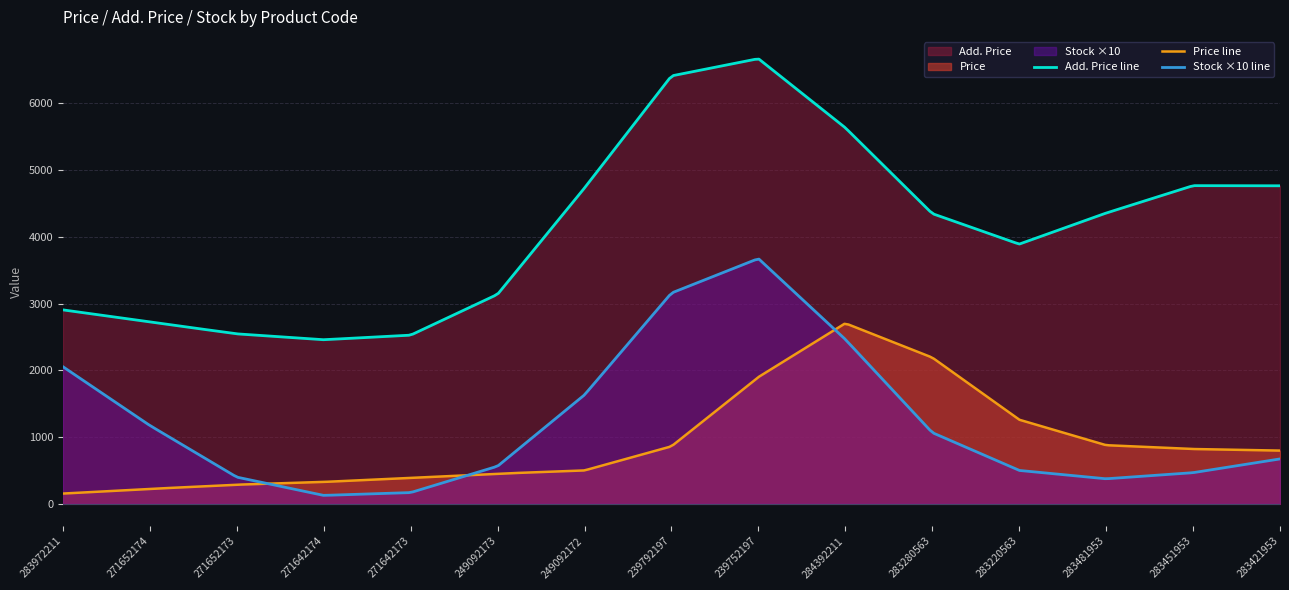

What position from the right is 249092173?

10